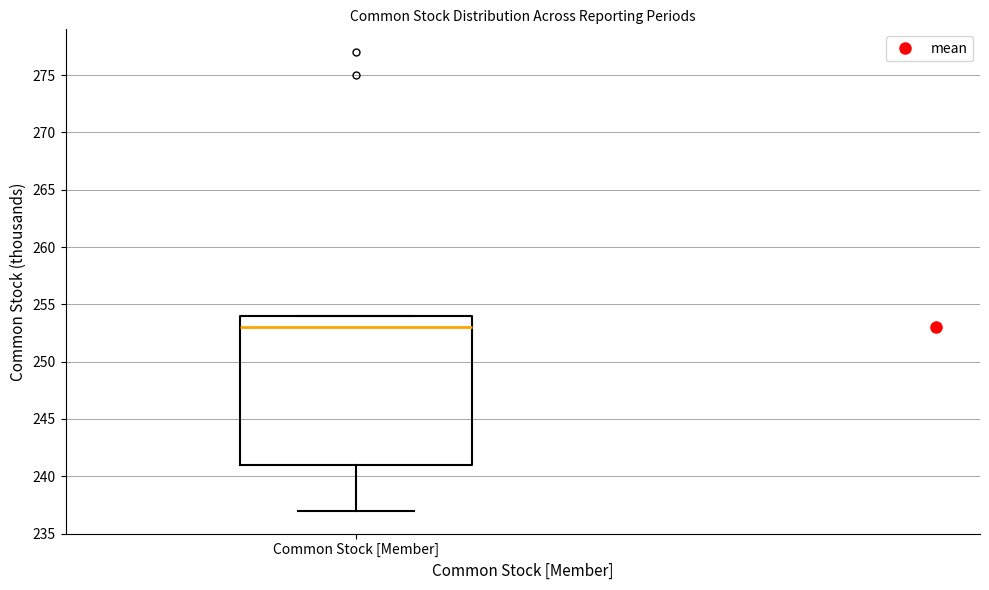

Transcribe this box plot: give where the median line is, the range the box spans, and where the two whiskers end, as read against the y-axis. The values are not printed on the chart, so give them approximately, as read against the axis.

median 253, box 241 to 254, whiskers 237 to 254